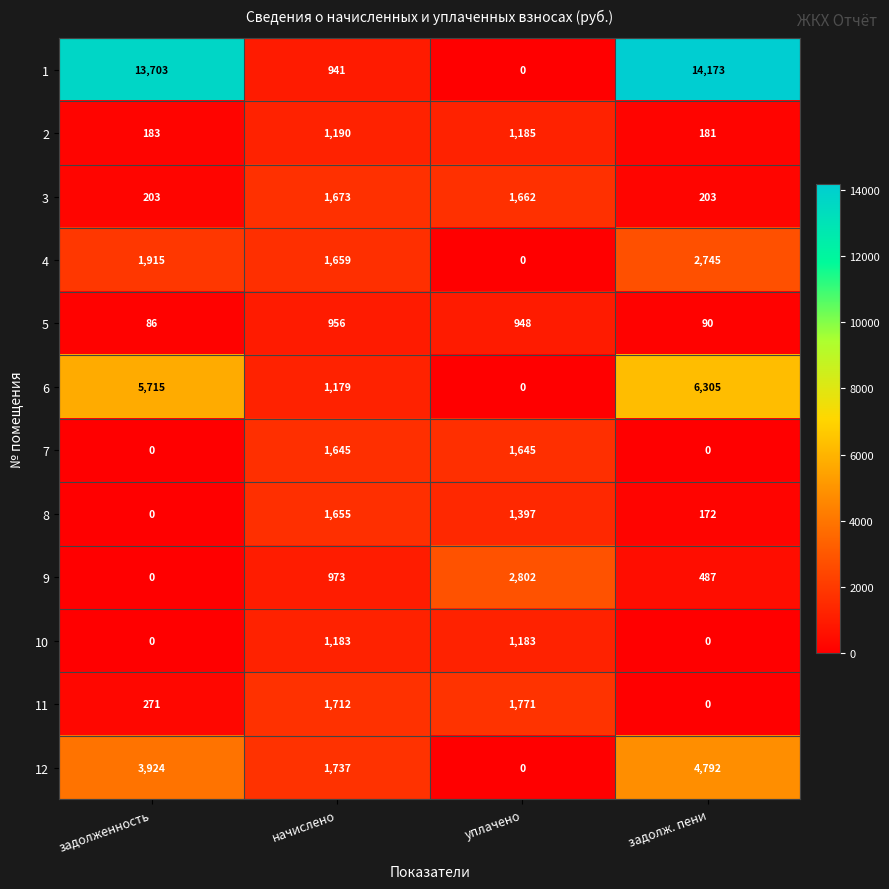

At how many categories does at least one series exceed 11710?

2